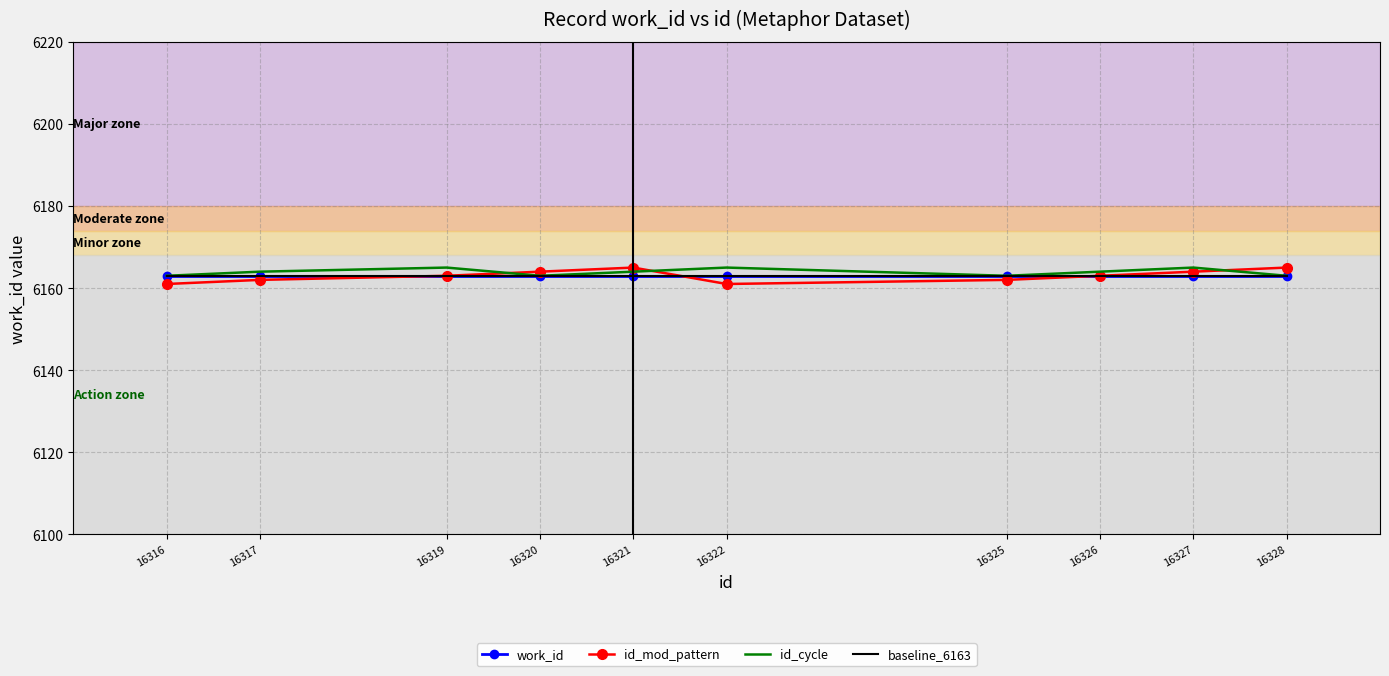

List the labels in order of id_mod_pattern value, largest first.

16321, 16328, 16320, 16327, 16319, 16326, 16317, 16325, 16316, 16322